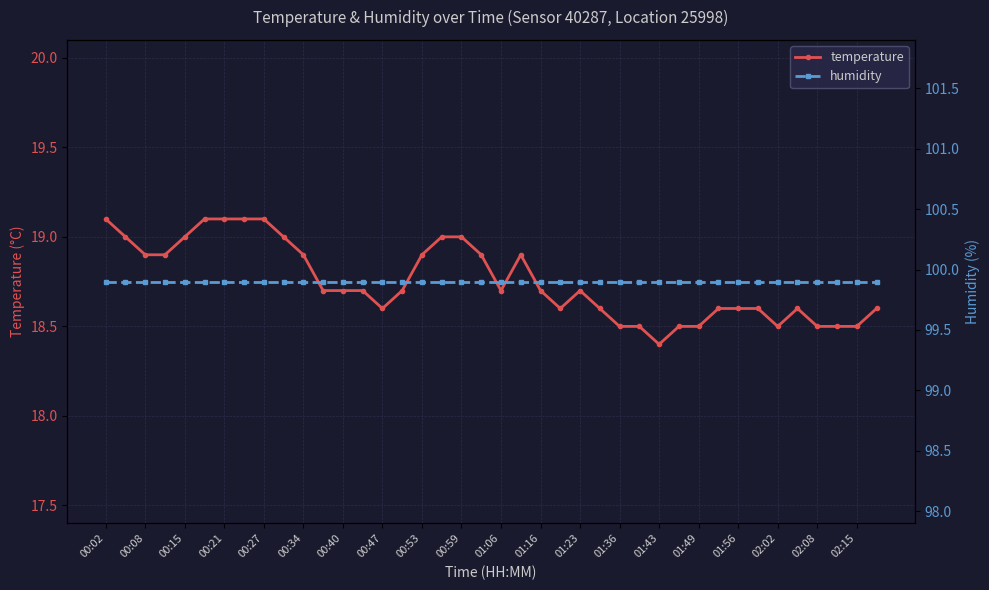

Which series has the widest spread of values?

temperature